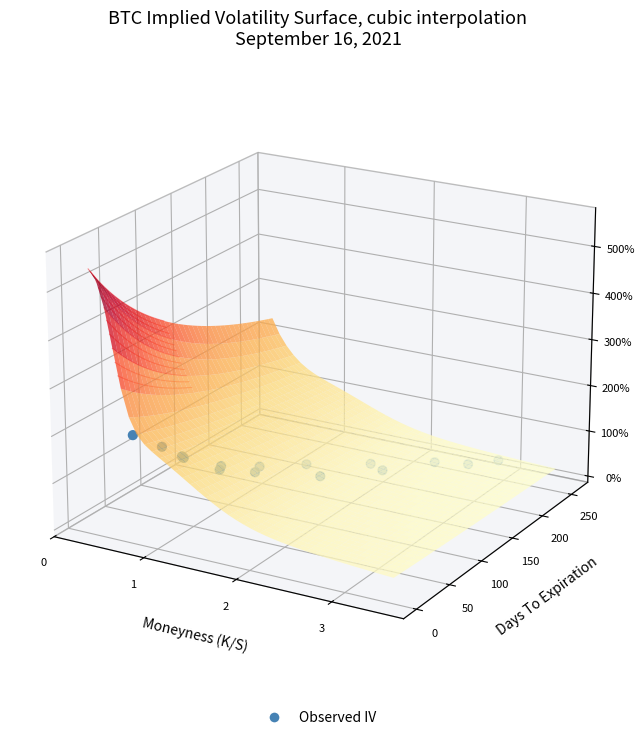

The value at 14 is -0.0. True or false?

False